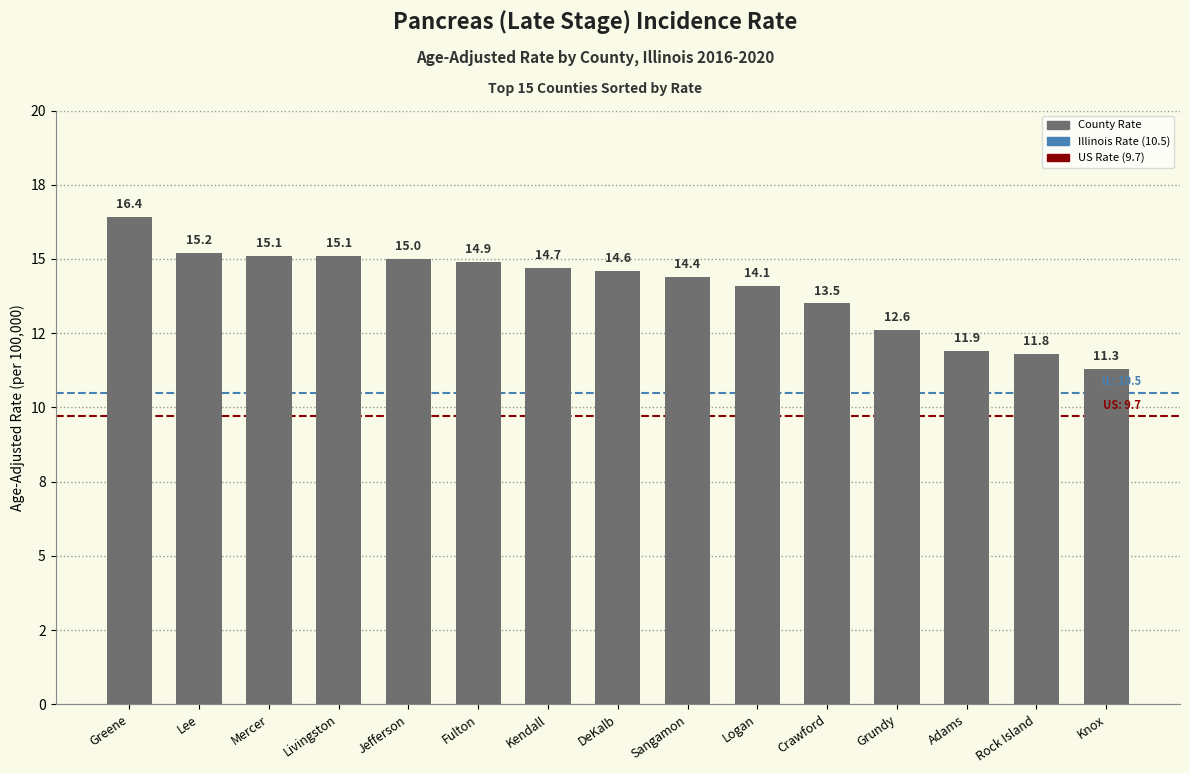

Which has a higher value, Lee or Mercer?

Lee